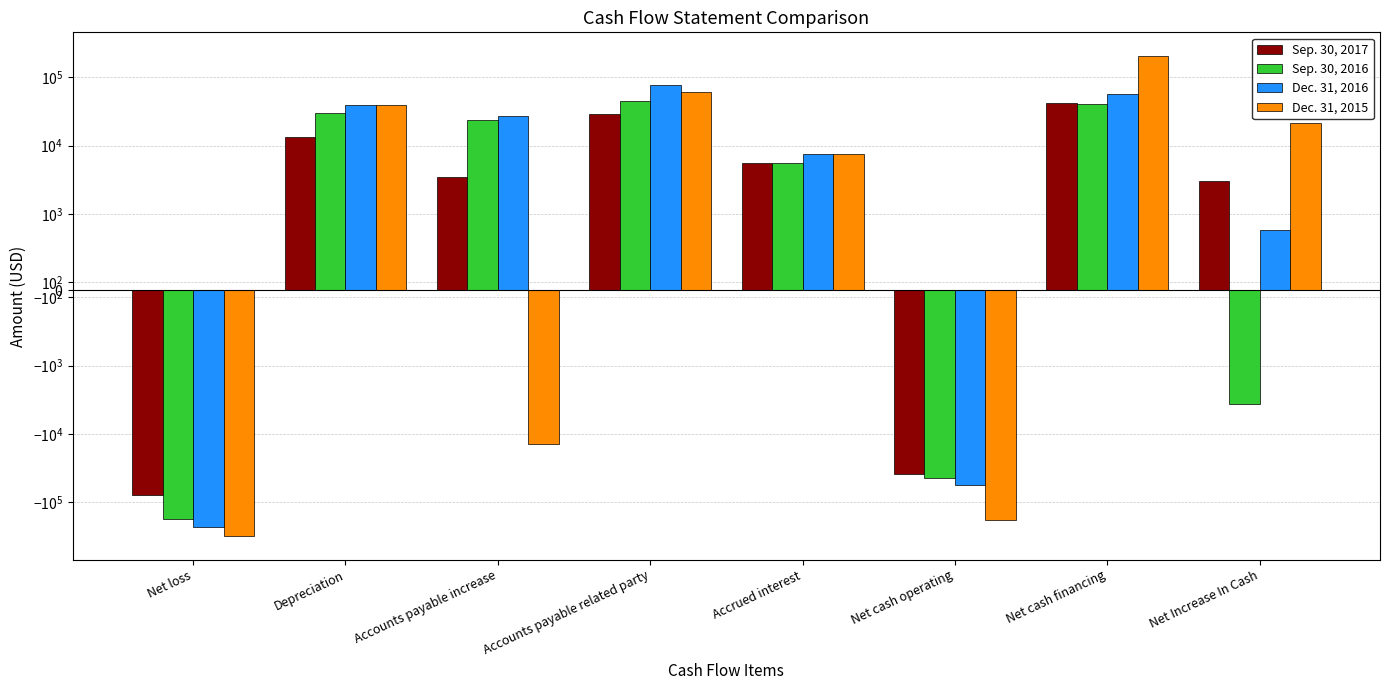

At which category is the sum across all series the highest?

Net cash financing